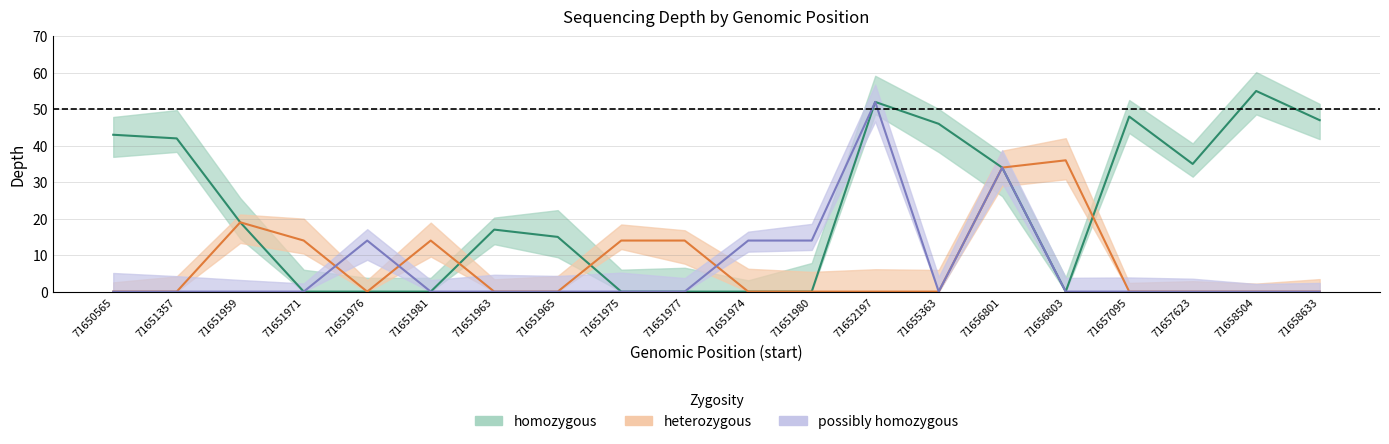

What is the greatest value displayed?

55